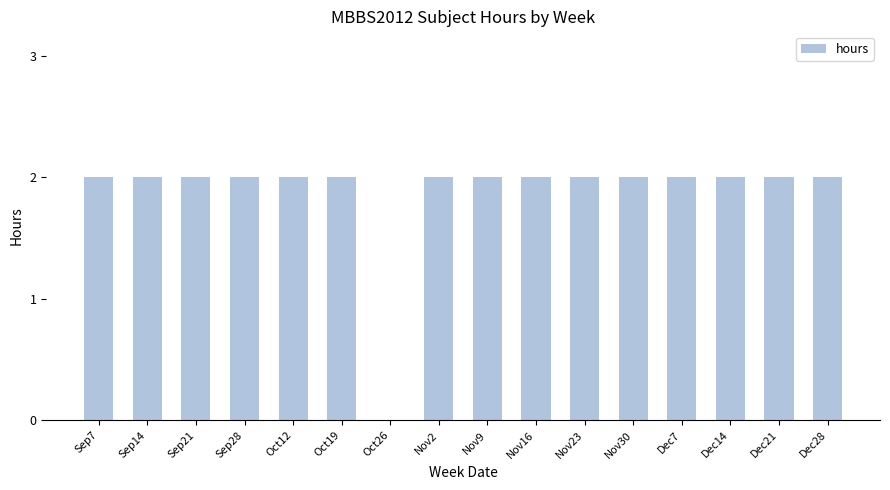

The value at Sep28 is 2. True or false?

True